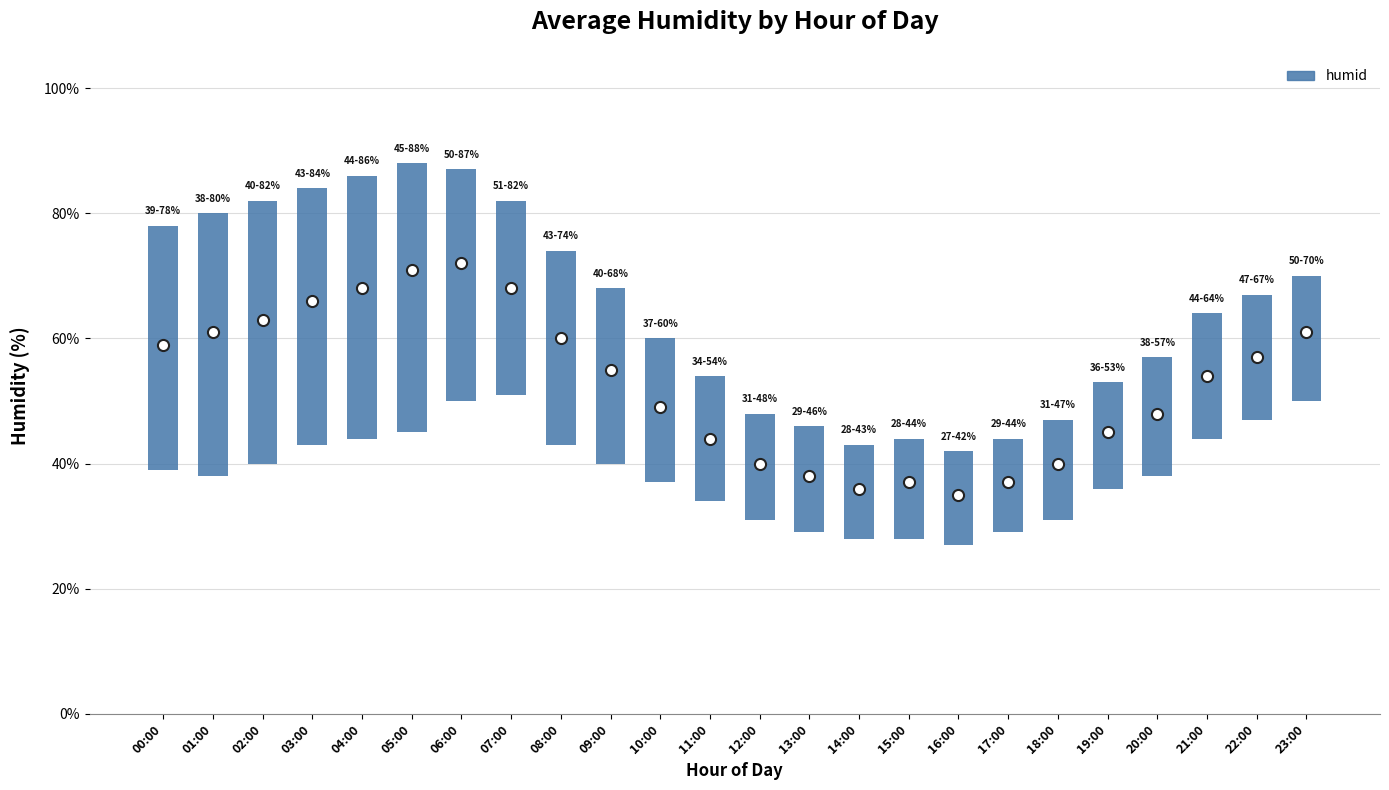

What is the difference between the second highest and second lowest values?

27